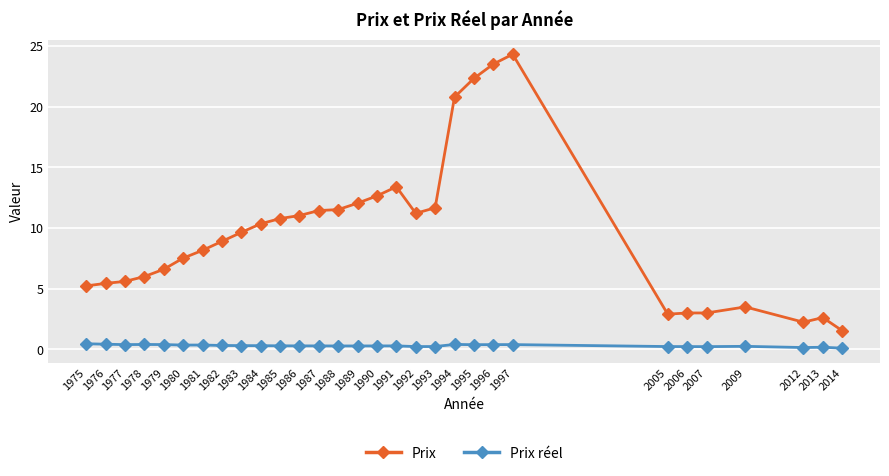

What is the difference between the highest and lowest values at 1987?

11.2